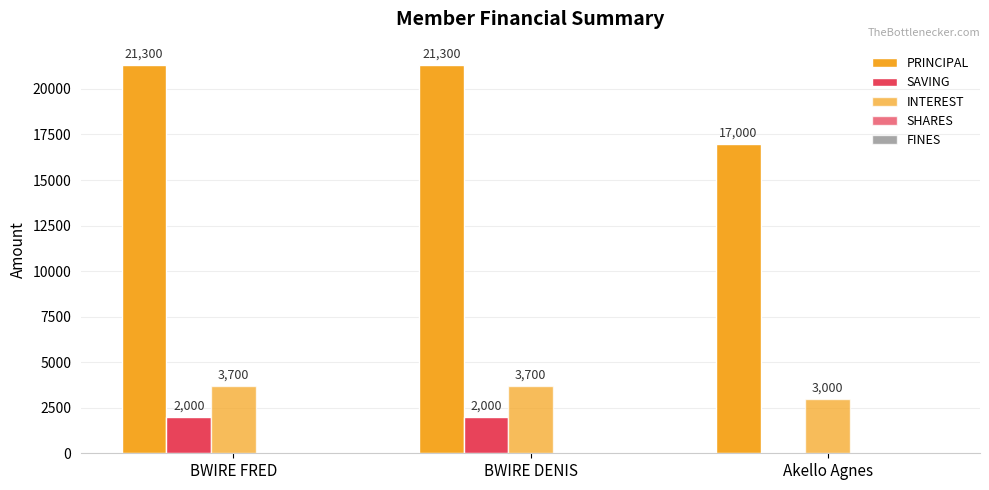

Count the SAVING values in the range 0 to 2000.

3